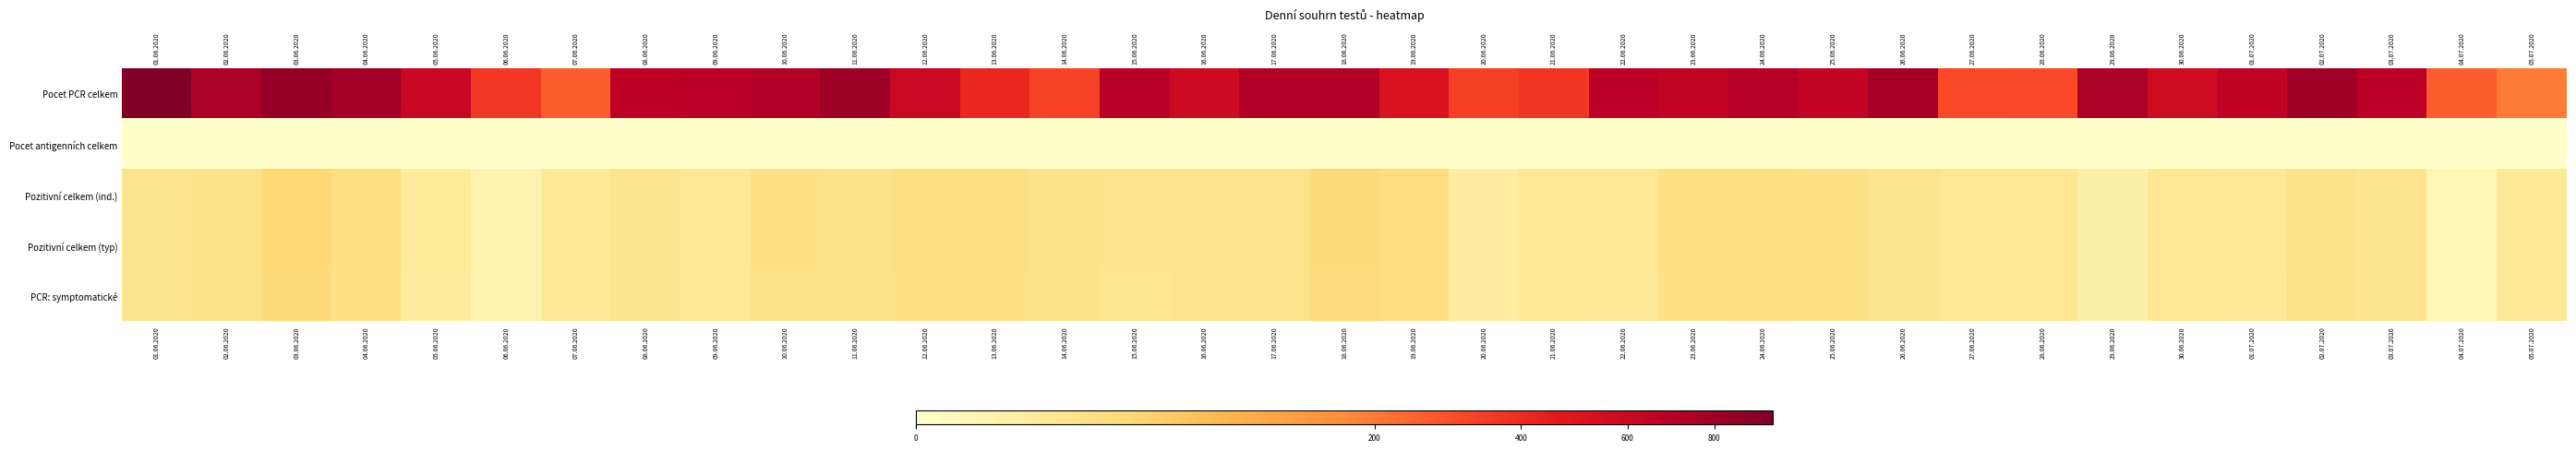

Reading left to right, what are all the values shown in this chart?

Pocet PCR celkem: 01.06.2020=955	02.06.2020=743	03.06.2020=840	04.06.2020=790	05.06.2020=614	06.06.2020=360	07.06.2020=260	08.06.2020=675	09.06.2020=688	10.06.2020=718	11.06.2020=807	12.06.2020=604	13.06.2020=413	14.06.2020=324	15.06.2020=695	16.06.2020=586	17.06.2020=722	18.06.2020=718	19.06.2020=516	20.06.2020=334	21.06.2020=368	22.06.2020=678	23.06.2020=652	24.06.2020=704	25.06.2020=633	26.06.2020=775	27.06.2020=312	28.06.2020=305	29.06.2020=741	30.06.2020=576	01.07.2020=658	02.07.2020=798	03.07.2020=679	04.07.2020=261	05.07.2020=199
Pocet antigenních celkem: 01.06.2020=0	02.06.2020=0	03.06.2020=0	04.06.2020=0	05.06.2020=0	06.06.2020=0	07.06.2020=0	08.06.2020=0	09.06.2020=0	10.06.2020=0	11.06.2020=0	12.06.2020=0	13.06.2020=0	14.06.2020=0	15.06.2020=0	16.06.2020=0	17.06.2020=0	18.06.2020=0	19.06.2020=0	20.06.2020=0	21.06.2020=0	22.06.2020=0	23.06.2020=0	24.06.2020=0	25.06.2020=0	26.06.2020=0	27.06.2020=0	28.06.2020=0	29.06.2020=0	30.06.2020=0	01.07.2020=0	02.07.2020=0	03.07.2020=0	04.07.2020=0	05.07.2020=0
Pozitivní celkem (ind.): 01.06.2020=13	02.06.2020=16	03.06.2020=29	04.06.2020=19	05.06.2020=7	06.06.2020=2	07.06.2020=8	08.06.2020=13	09.06.2020=9	10.06.2020=17	11.06.2020=16	12.06.2020=19	13.06.2020=19	14.06.2020=15	15.06.2020=14	16.06.2020=14	17.06.2020=14	18.06.2020=26	19.06.2020=22	20.06.2020=5	21.06.2020=9	22.06.2020=9	23.06.2020=19	24.06.2020=19	25.06.2020=17	26.06.2020=13	27.06.2020=10	28.06.2020=11	29.06.2020=3	30.06.2020=10	01.07.2020=9	02.07.2020=16	03.07.2020=13	04.07.2020=1	05.07.2020=8
Pozitivní celkem (typ): 01.06.2020=13	02.06.2020=16	03.06.2020=29	04.06.2020=19	05.06.2020=7	06.06.2020=2	07.06.2020=8	08.06.2020=13	09.06.2020=9	10.06.2020=17	11.06.2020=16	12.06.2020=19	13.06.2020=19	14.06.2020=15	15.06.2020=14	16.06.2020=14	17.06.2020=14	18.06.2020=26	19.06.2020=22	20.06.2020=5	21.06.2020=9	22.06.2020=9	23.06.2020=19	24.06.2020=19	25.06.2020=17	26.06.2020=13	27.06.2020=10	28.06.2020=11	29.06.2020=3	30.06.2020=10	01.07.2020=9	02.07.2020=16	03.07.2020=13	04.07.2020=1	05.07.2020=8
PCR: symptomatické: 01.06.2020=13	02.06.2020=15	03.06.2020=26	04.06.2020=18	05.06.2020=6	06.06.2020=2	07.06.2020=8	08.06.2020=13	09.06.2020=9	10.06.2020=16	11.06.2020=15	12.06.2020=18	13.06.2020=18	14.06.2020=15	15.06.2020=12	16.06.2020=14	17.06.2020=14	18.06.2020=25	19.06.2020=21	20.06.2020=5	21.06.2020=9	22.06.2020=8	23.06.2020=17	24.06.2020=19	25.06.2020=17	26.06.2020=13	27.06.2020=10	28.06.2020=11	29.06.2020=3	30.06.2020=10	01.07.2020=8	02.07.2020=16	03.07.2020=13	04.07.2020=1	05.07.2020=8